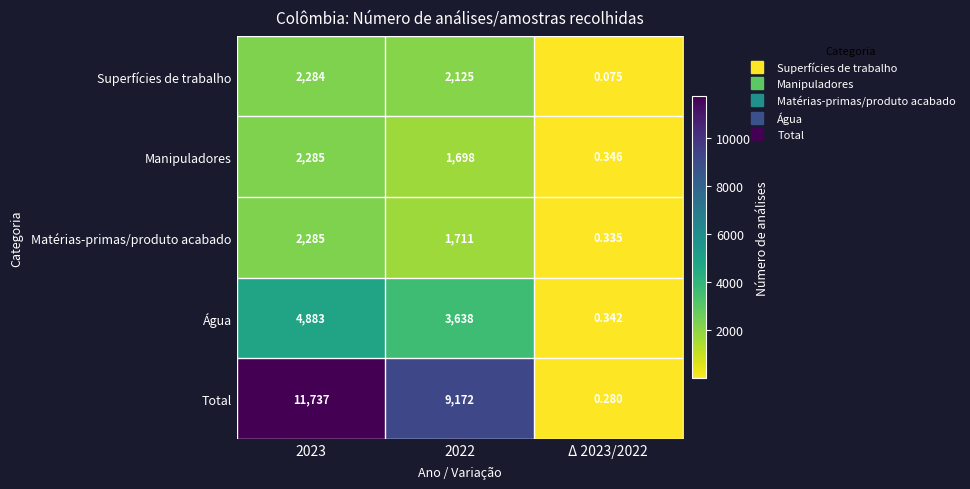

What is the total value across all series at Δ 2023/2022?

1.4